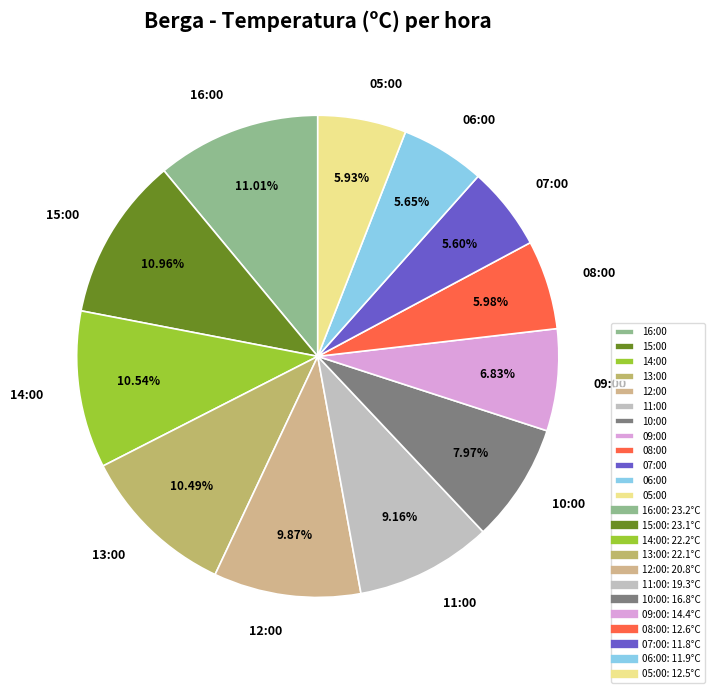

To the nearest percent, what is the difference between the largest and smallest slice percentages?

5%